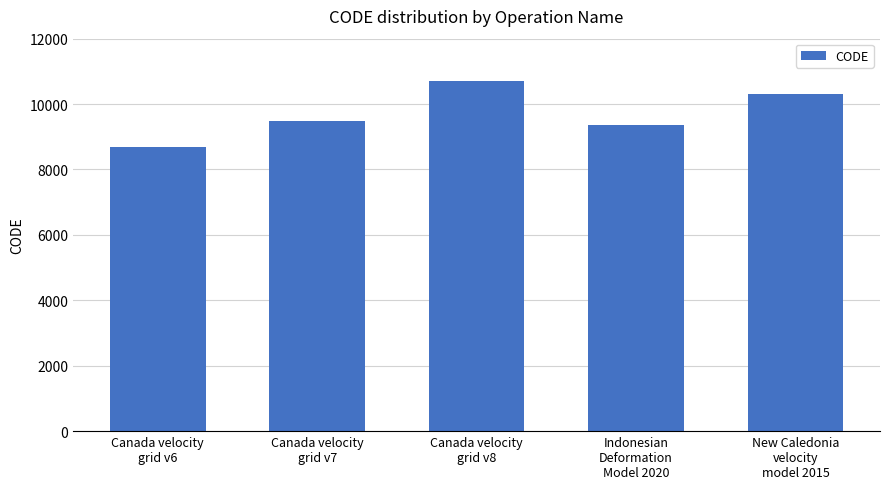

The chart shows a value of 6666 at Canada velocity
grid v8. True or false?

False